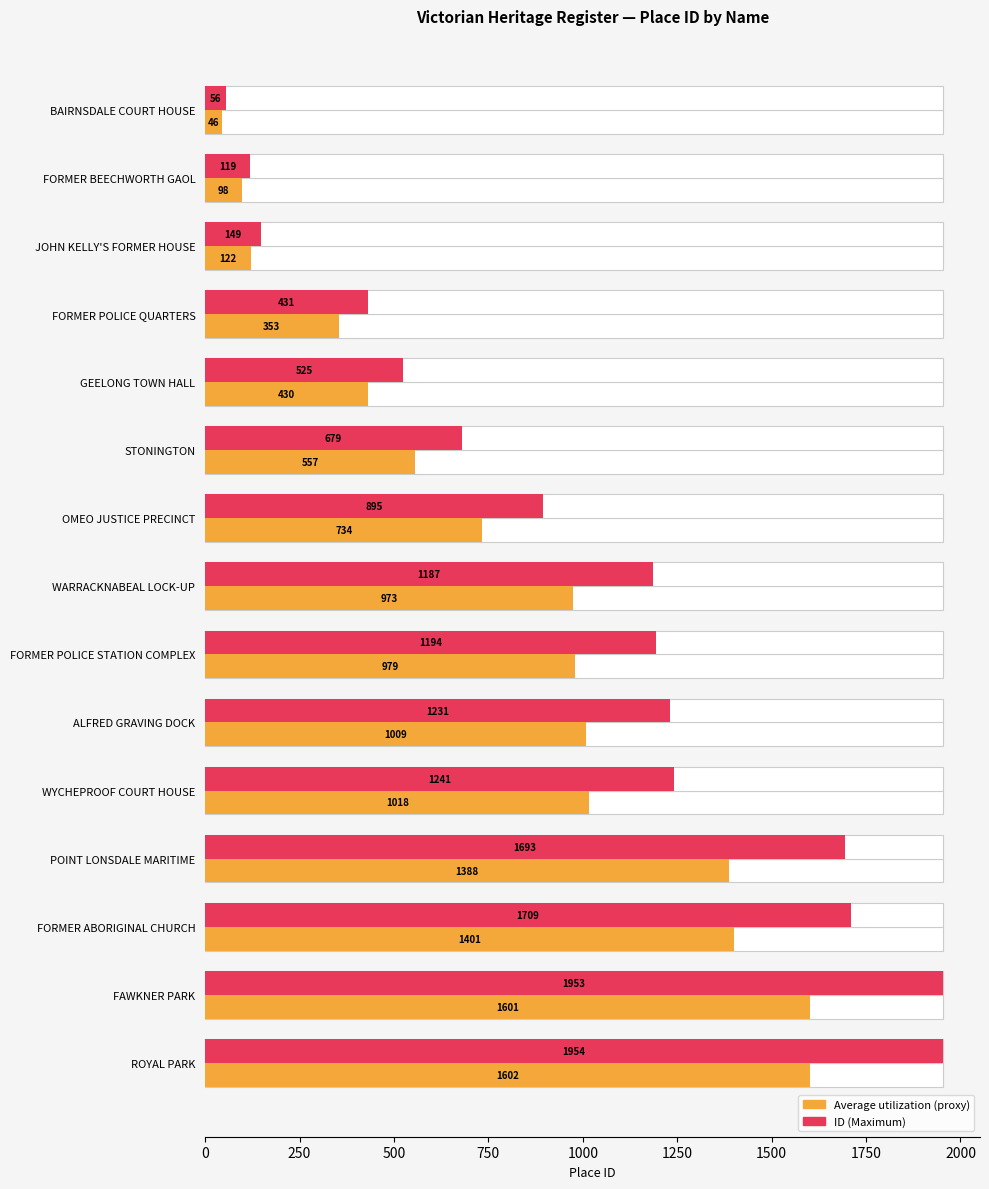

The value of ID (Maximum) at WYCHEPROOF COURT HOUSE is 560.1. True or false?

False